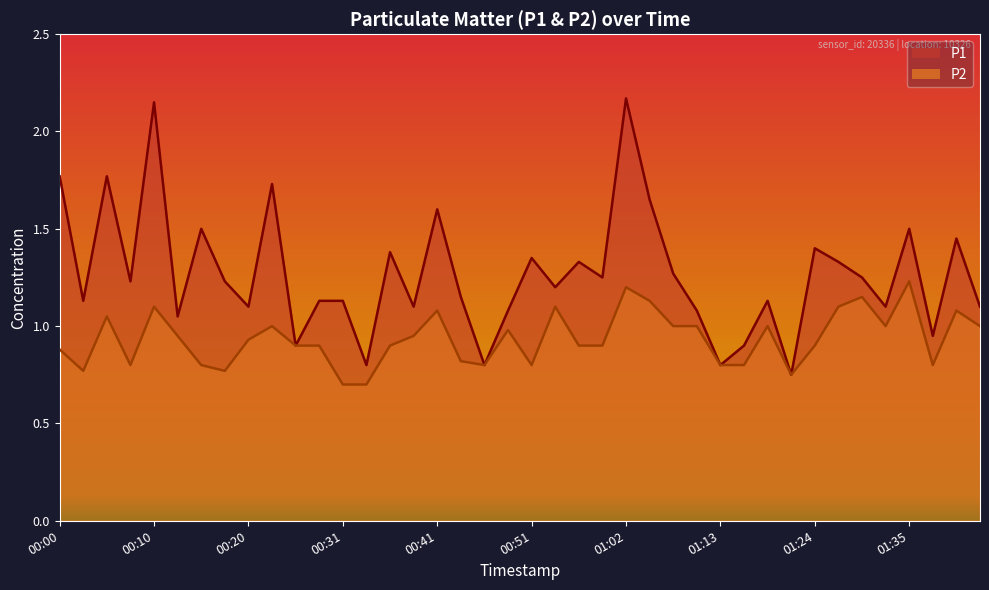

What is the difference between the P2 values at 00:57 and 00:43?

0.1